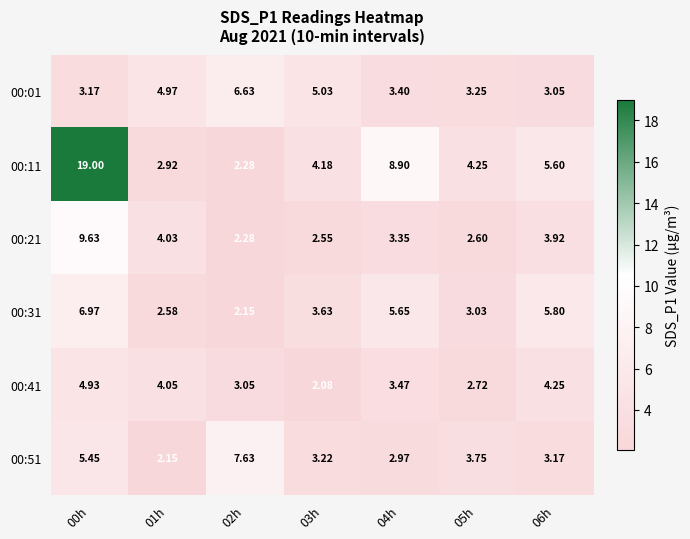

Is the value of 00:11 at 05h greater than the value of 00:41 at 00h?

No